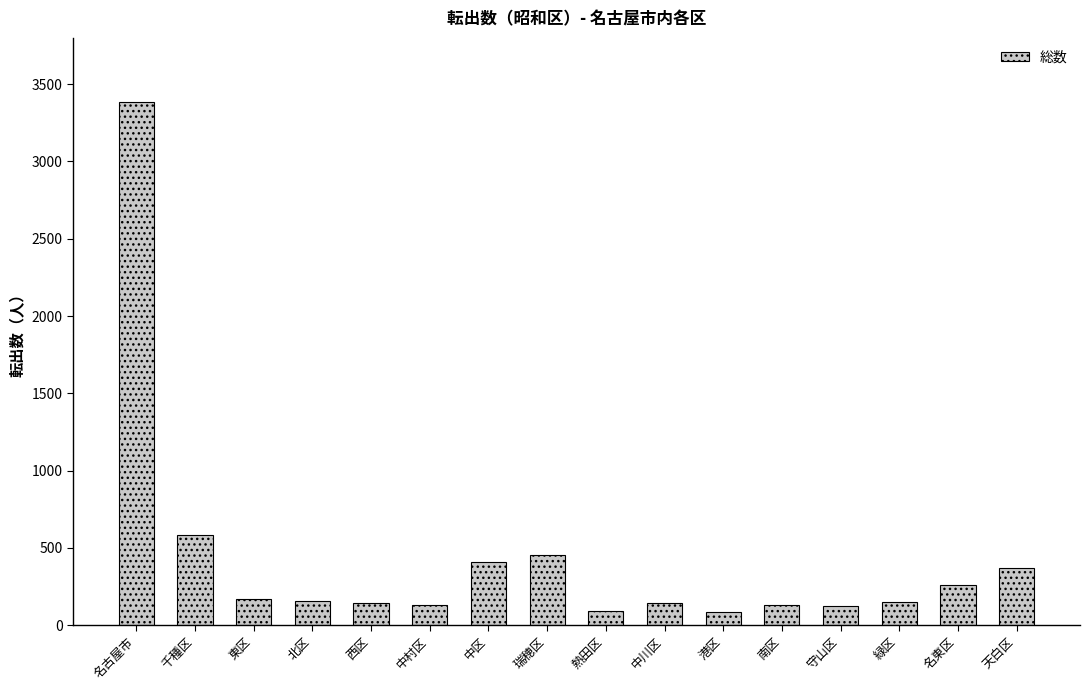

Count the number of data series in this chart.

1